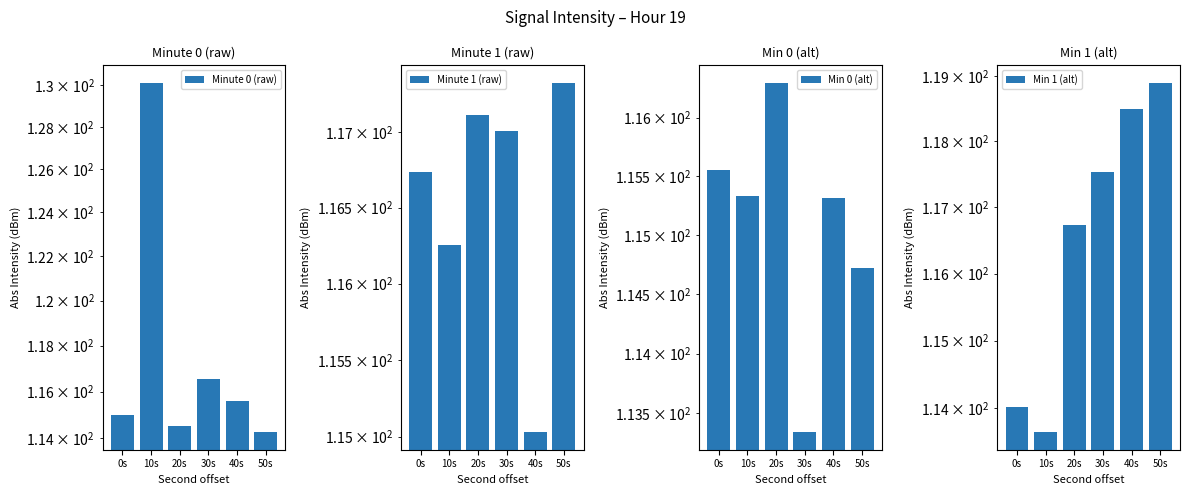

What is the value of the Min 1 (alt) bar at the 4th from the left?

117.5